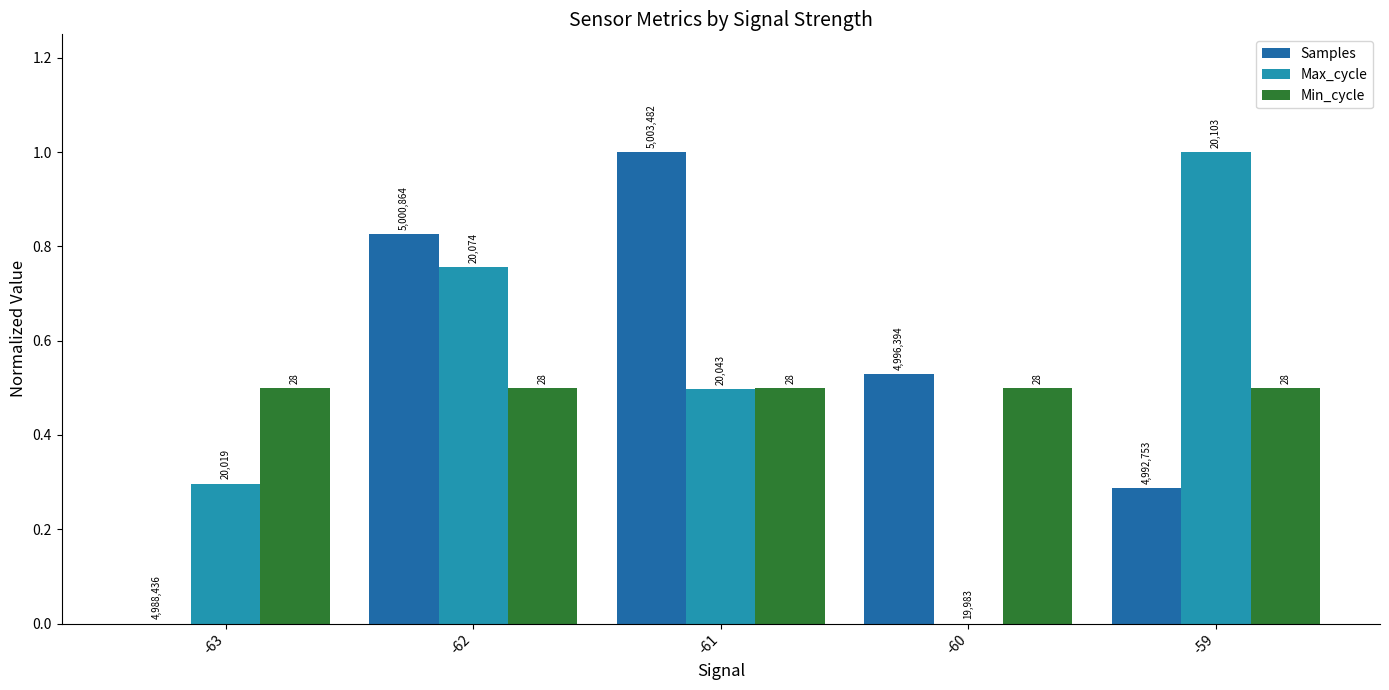

What is the difference between the maximum and minimum values in the Max_cycle series?

1.0